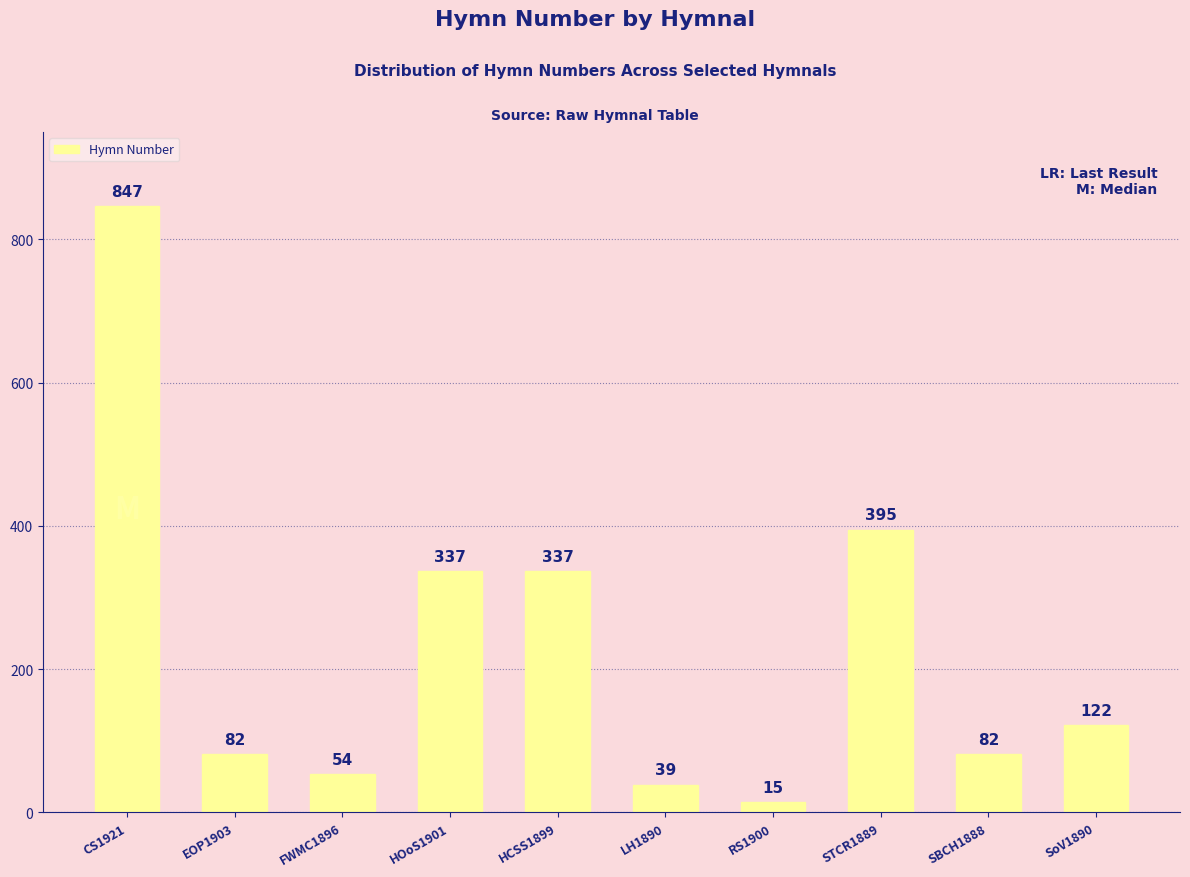

Approximately how many times larger is the value at SoV1890 compared to HCSS1899?

0.4